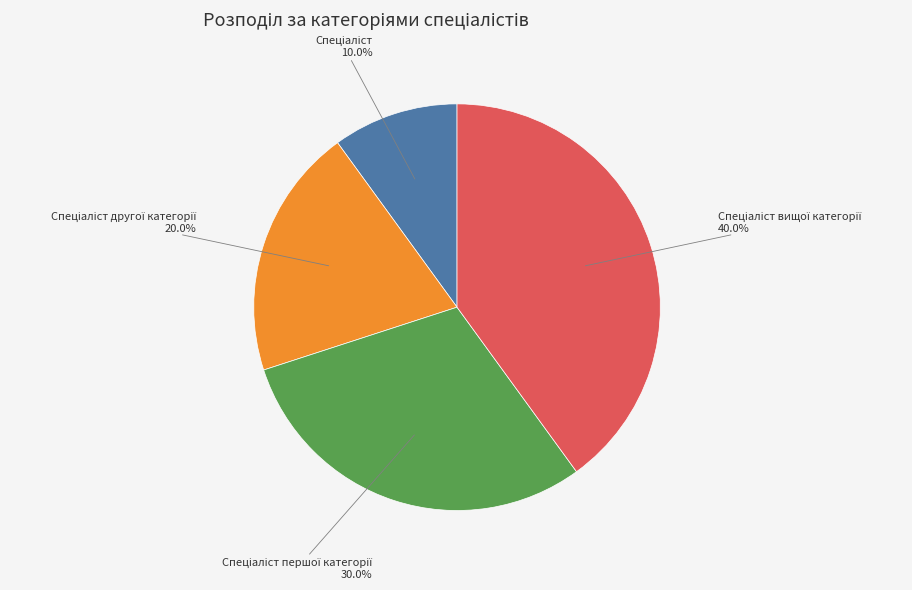

Does any single category account for the majority?

No